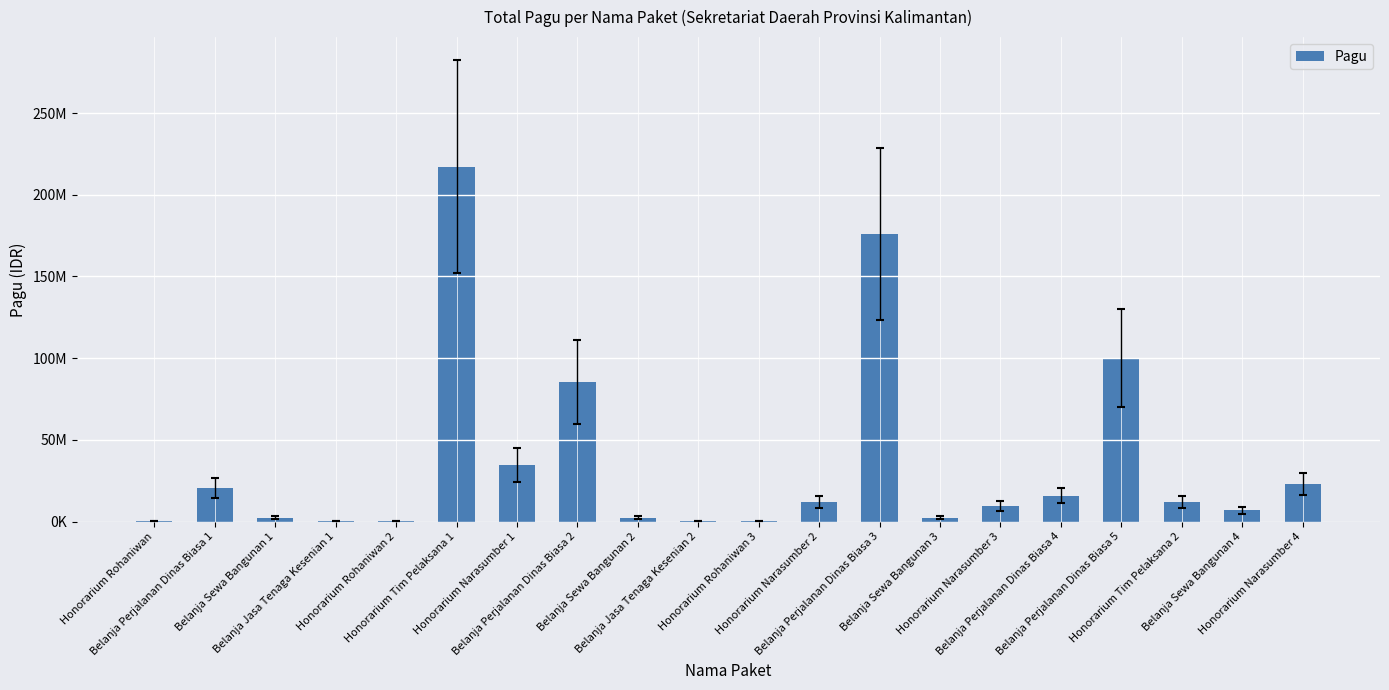

What is the greatest value displayed?

217200000